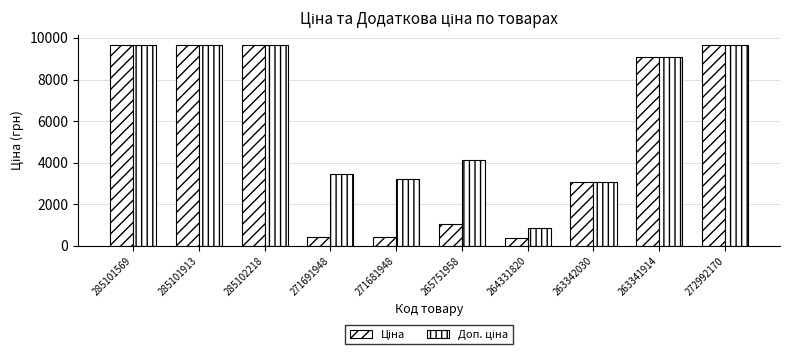

Which category has the highest value across all series?

285101569